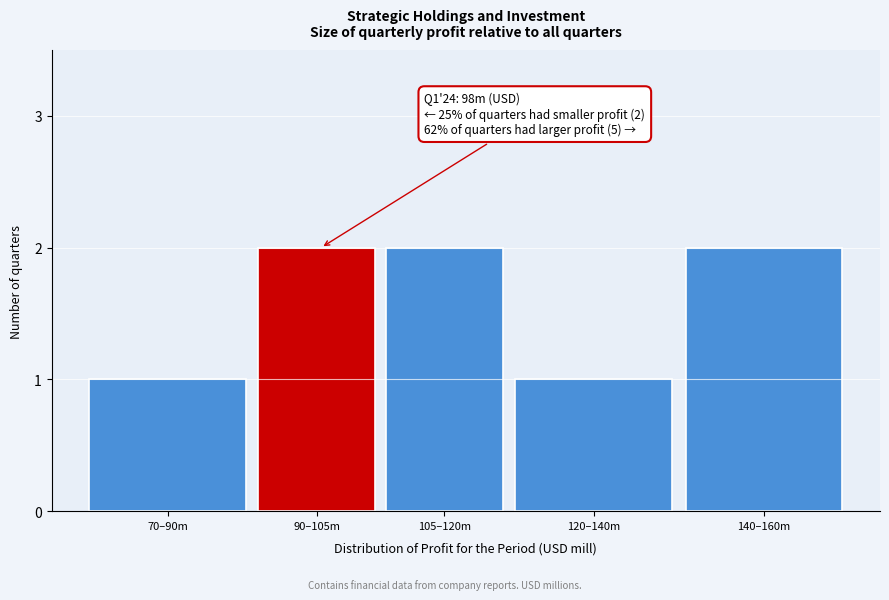

Reading right to left, transcribe all the data shown in this chart.

140–160m=2	120–140m=1	105–120m=2	90–105m=2	70–90m=1